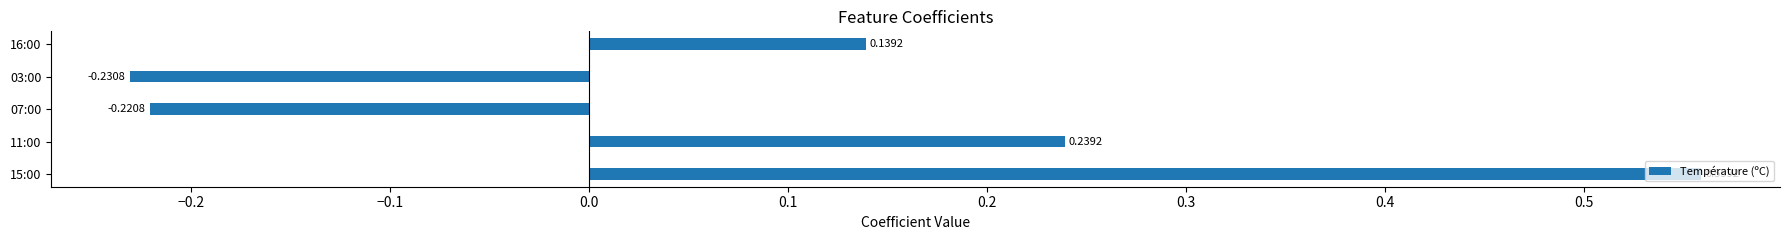

List the labels in order of value, smallest first.

03:00, 07:00, 16:00, 11:00, 15:00